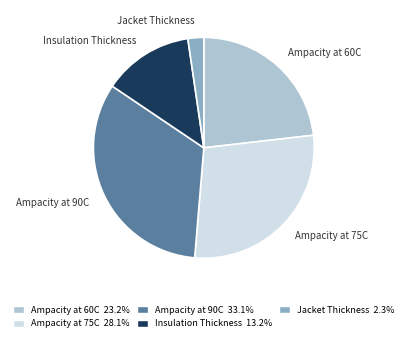

What is the smallest slice in the pie chart?

Jacket Thickness